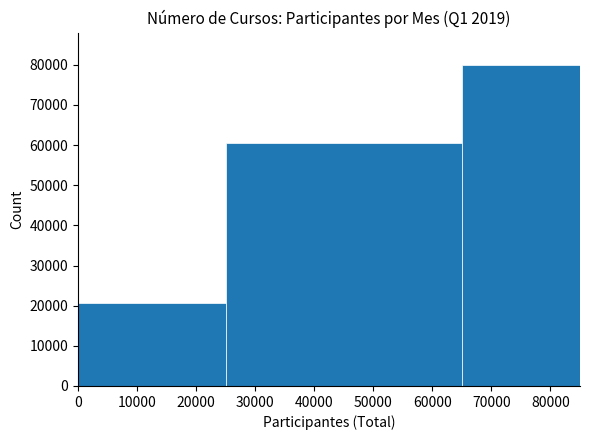

Reading left to right, transcribe this chart: for each bar, give the range it covers on the x-axis and its height. The values are not printed on the chart, so give them approximately, as read against the axis.

0 to 25000: 21000
25000 to 65000: 61000
65000 to 85000: 80000